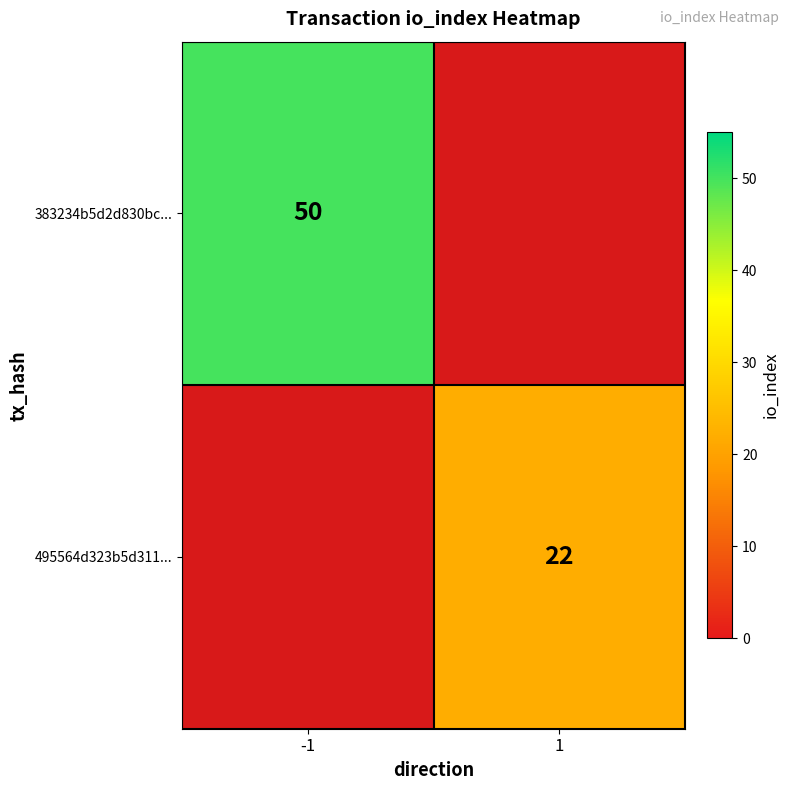

Rank the series by their average value, from lowest to highest.

383234b5d2d830bc..., 495564d323b5d311...